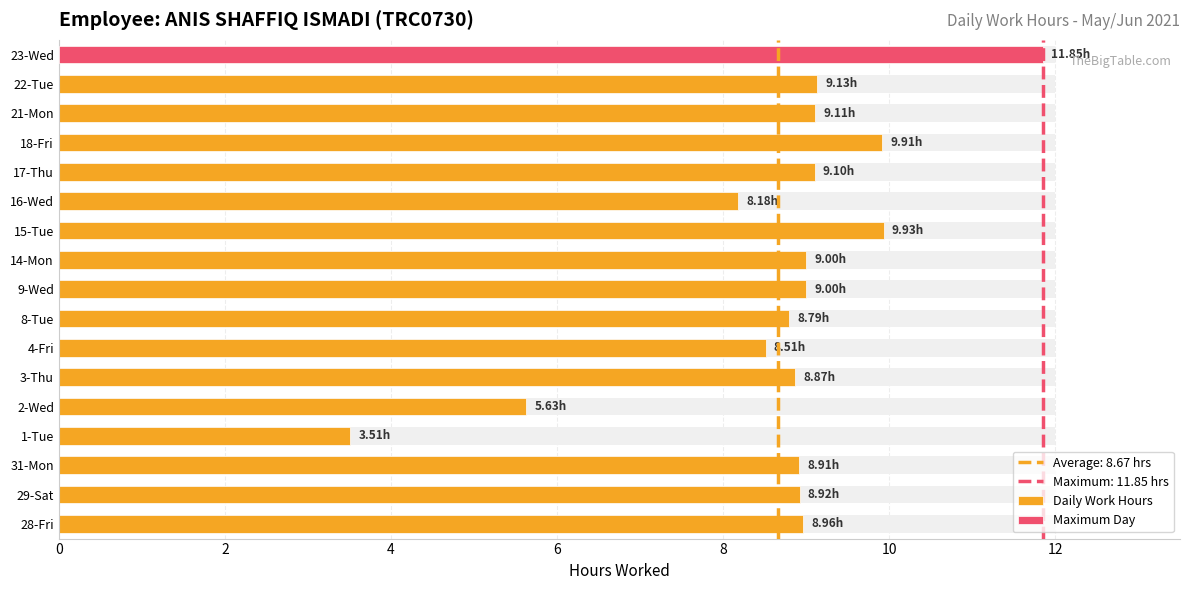

Between 17-Thu and 16-Wed, which is larger?

17-Thu